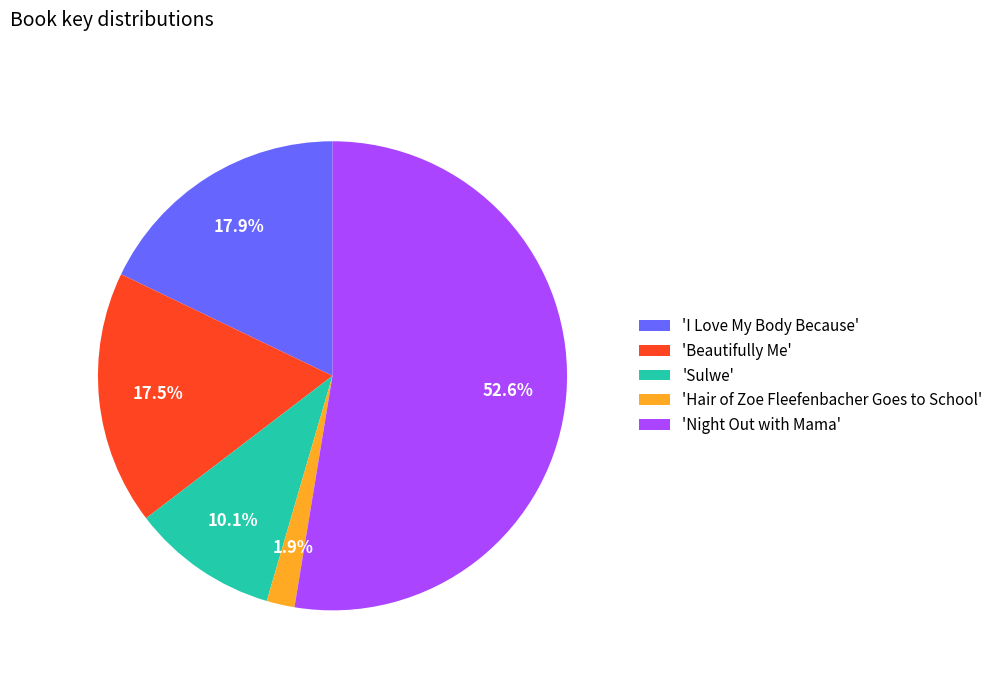

Which slice is the largest?

'Night Out with Mama'